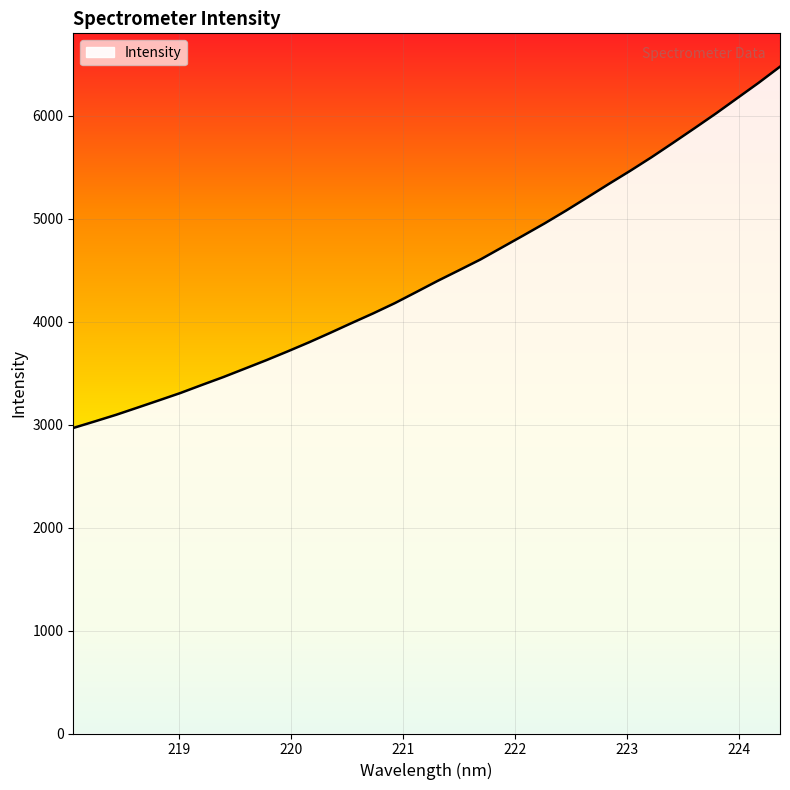

What is the difference between the maximum and minimum values?

3508.3